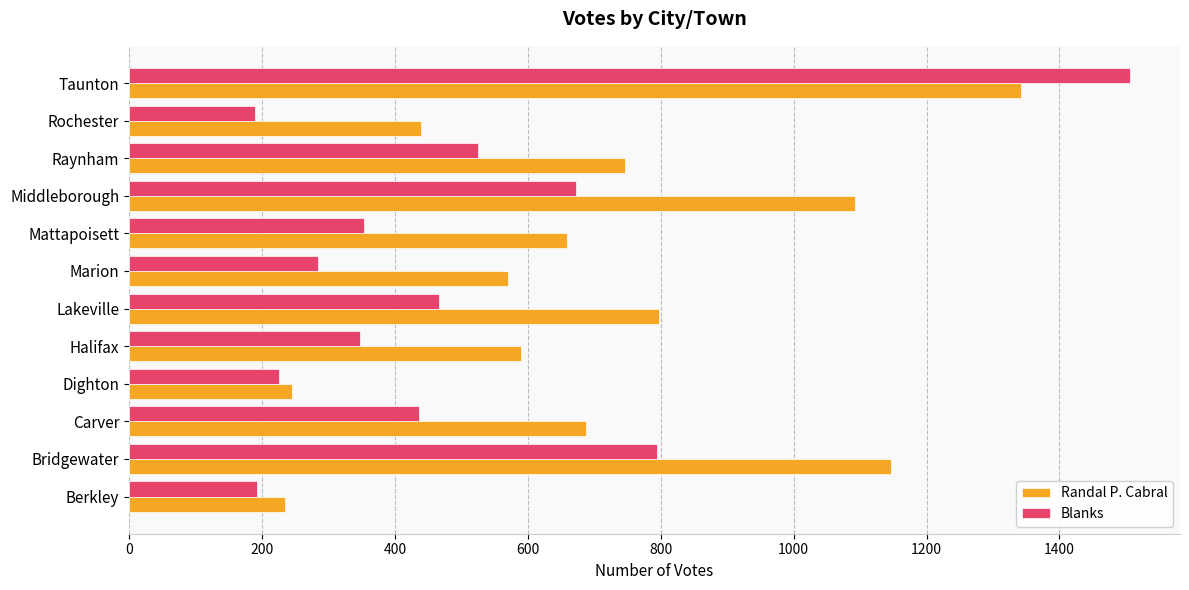

Read the Blanks value at Raynham.

525